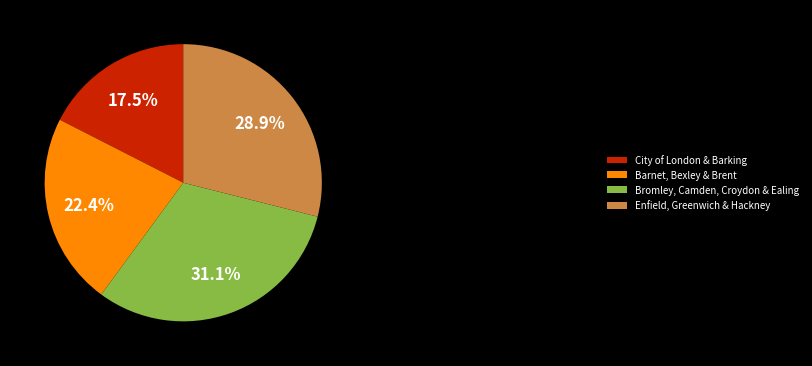

Between Barnet, Bexley & Brent and City of London & Barking, which is larger?

Barnet, Bexley & Brent